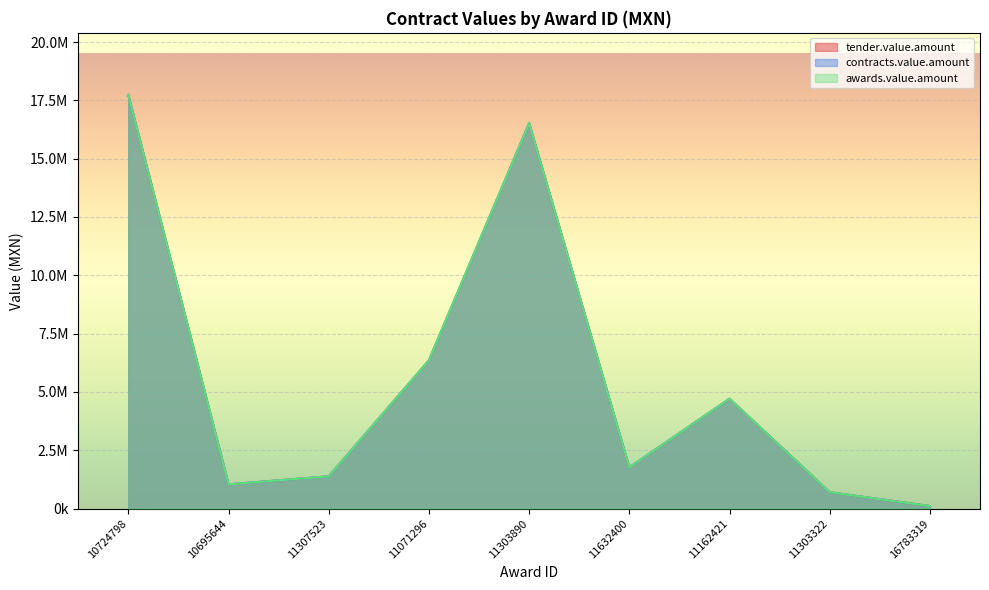

What is the sum of the tender.value.amount values at 11632400 and 10724798?

19498719.4